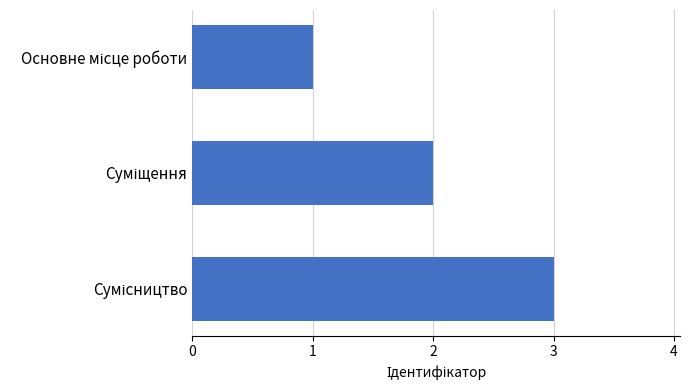

What is the greatest value displayed?

3